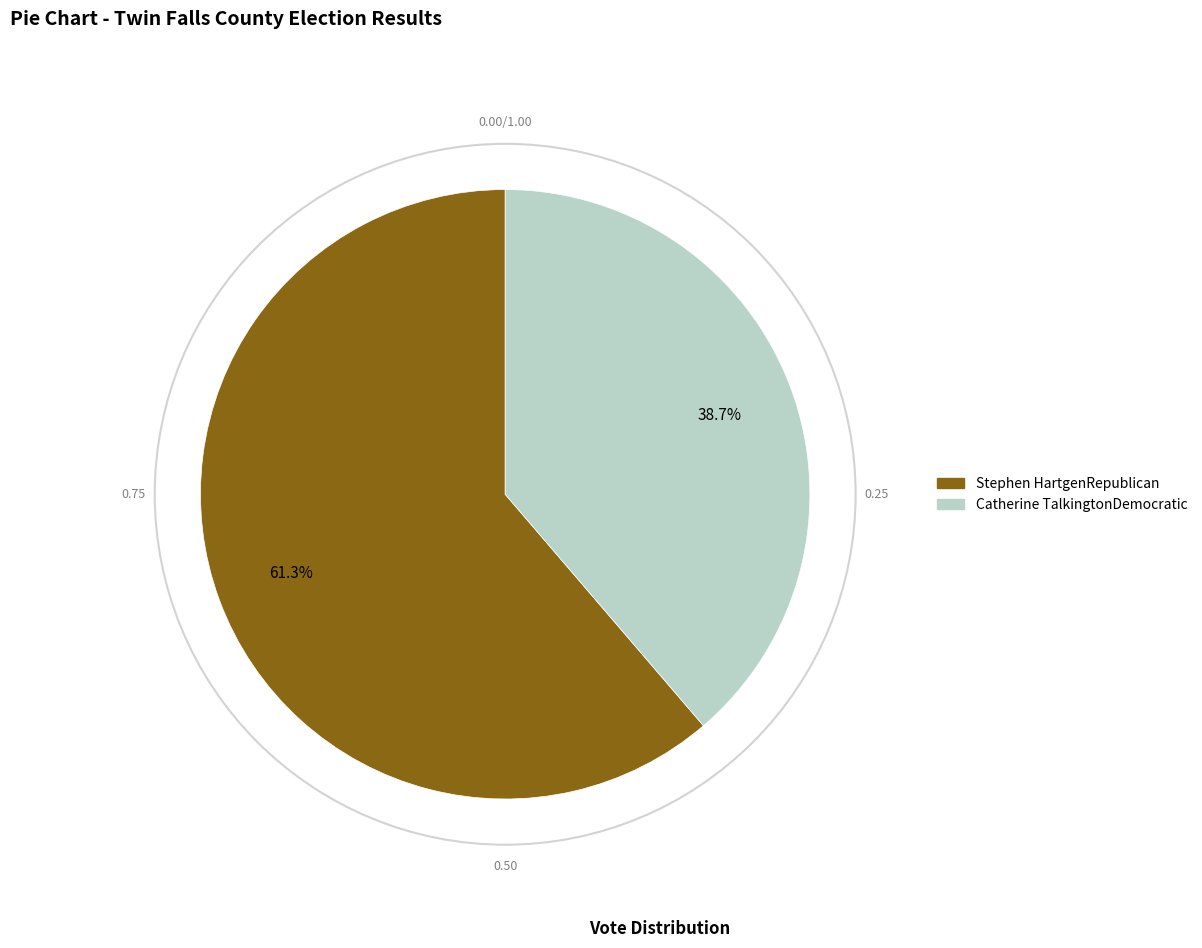

What percentage do Catherine TalkingtonDemocratic and Stephen HartgenRepublican together represent?

100.0%